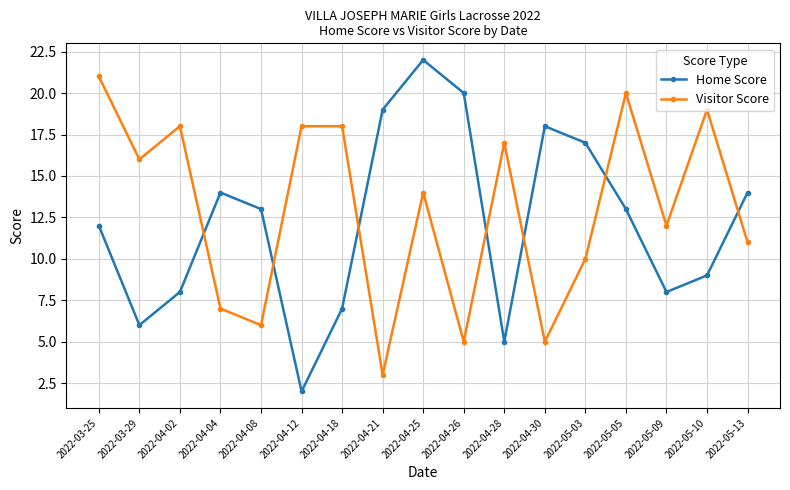

After their last crossing, which series has the higher values: Visitor Score or Home Score?

Home Score